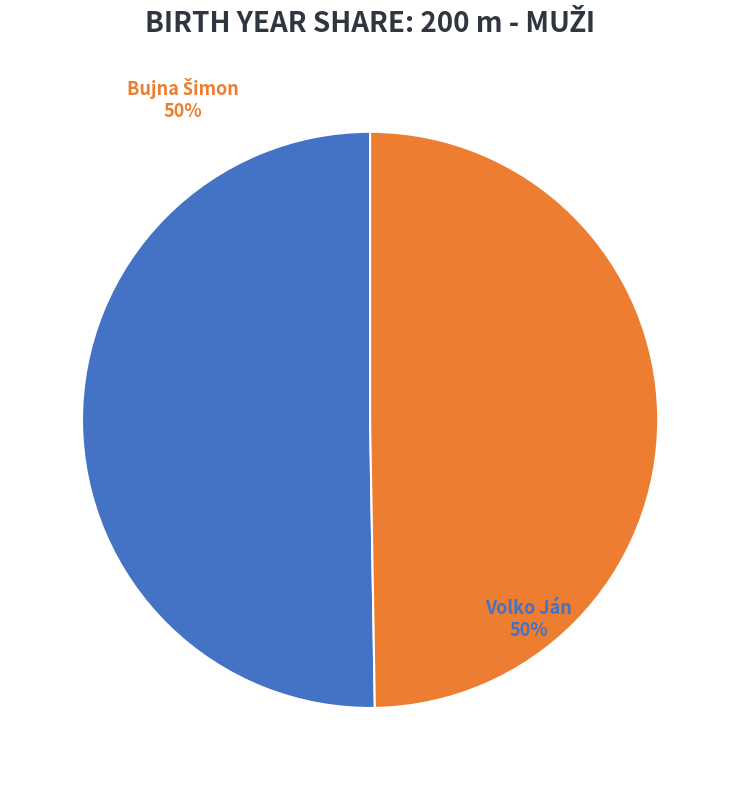

To the nearest percent, what is the average slice percentage?

50%